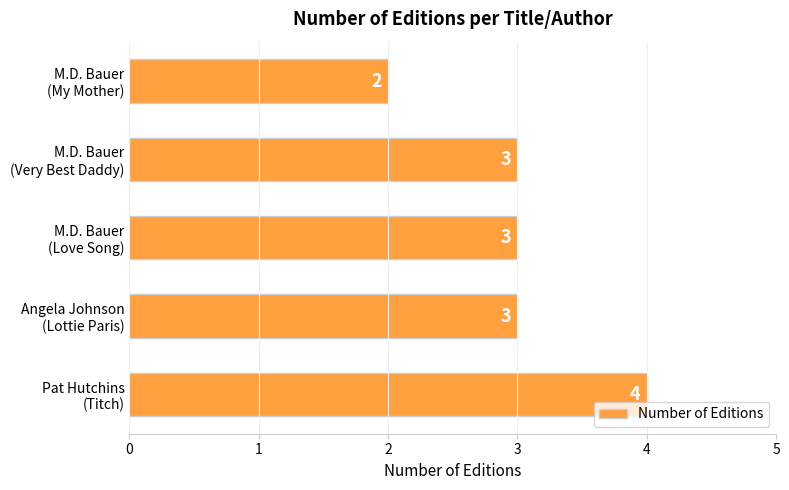

Reading bottom to top, transcribe all the data shown in this chart.

4	3	3	3	2